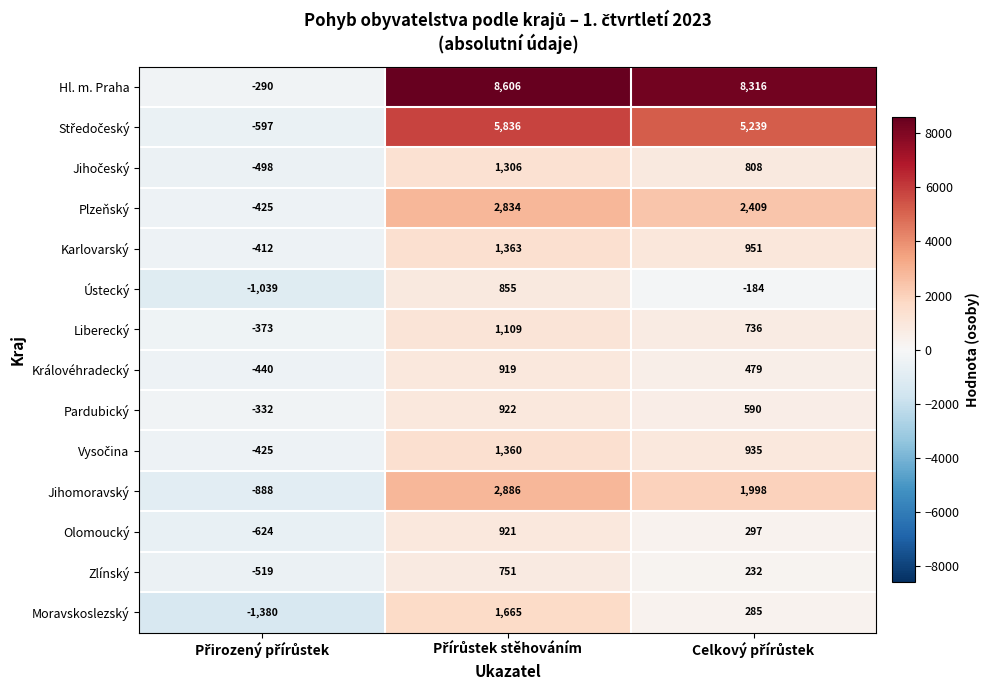

What is the greatest value displayed?

8606